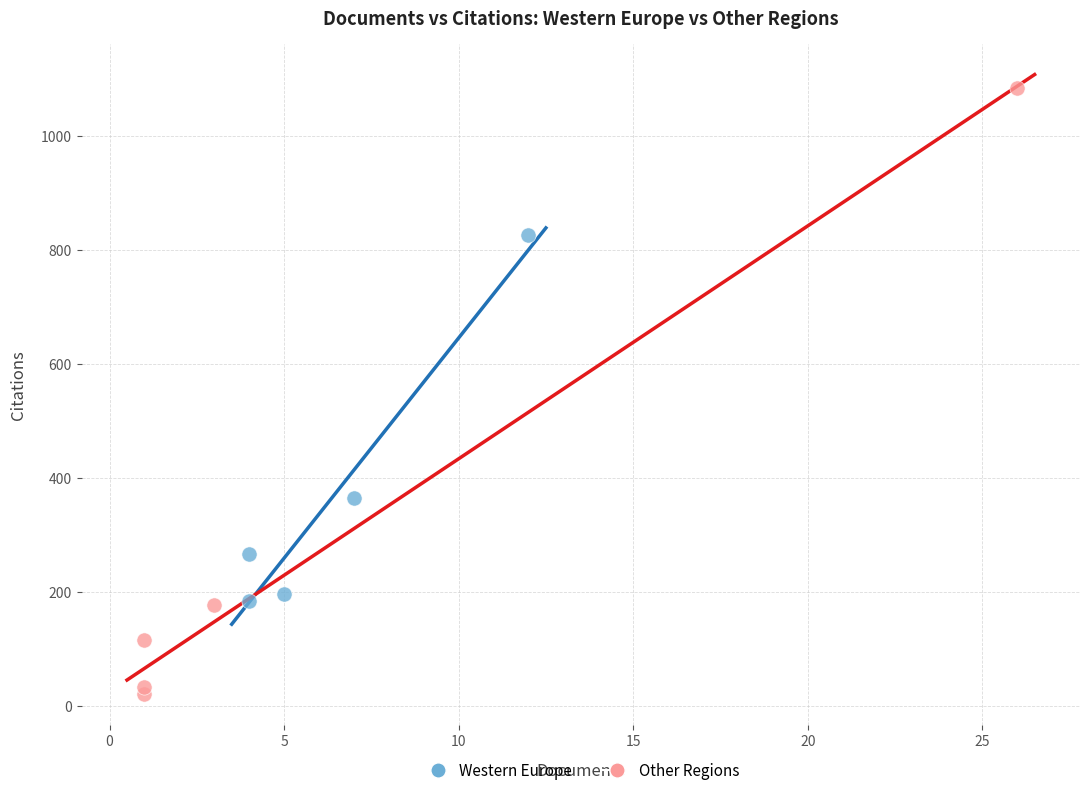

What are all the series names shown in the legend?

Western Europe, Other Regions